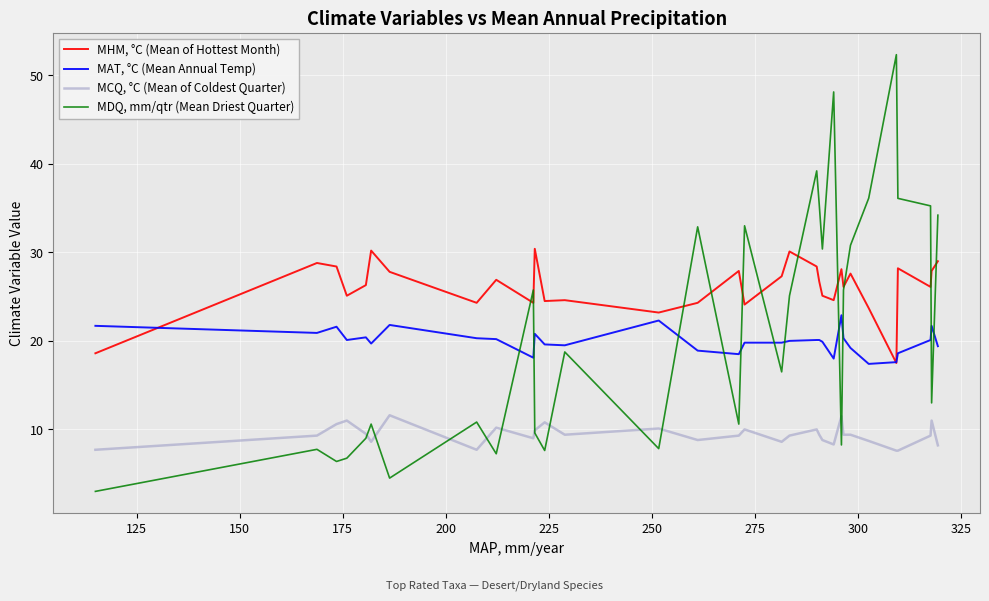

What is the smallest value displayed?

3.0